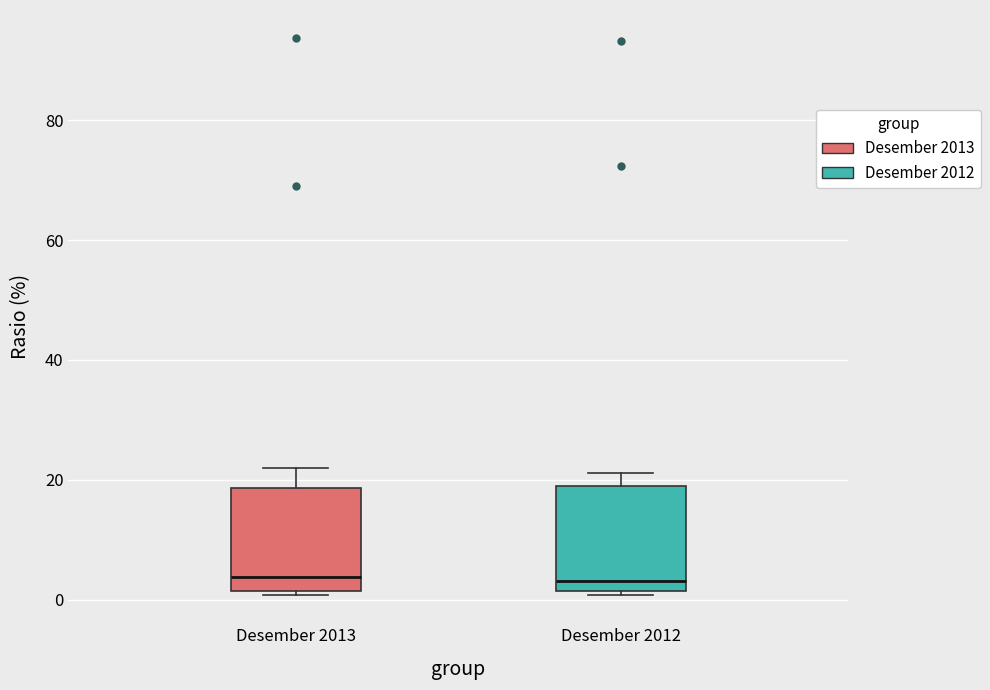

Where does the median line of the box for Desember 2013 sit on the y-axis? The values are not printed on the chart, so give them approximately, as read against the axis.

4